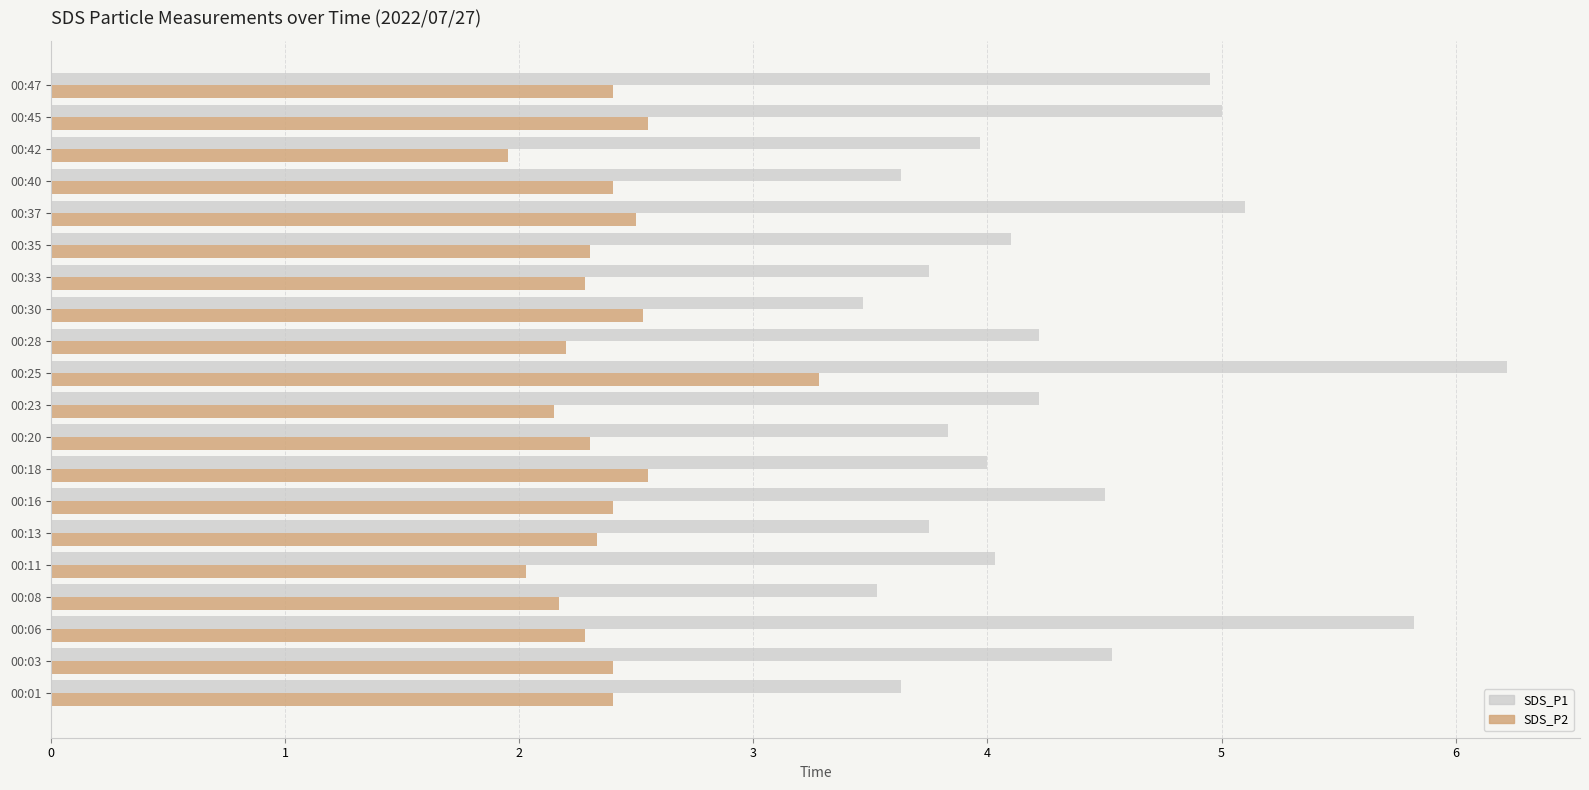

At which label does SDS_P1 reach its minimum?

00:30